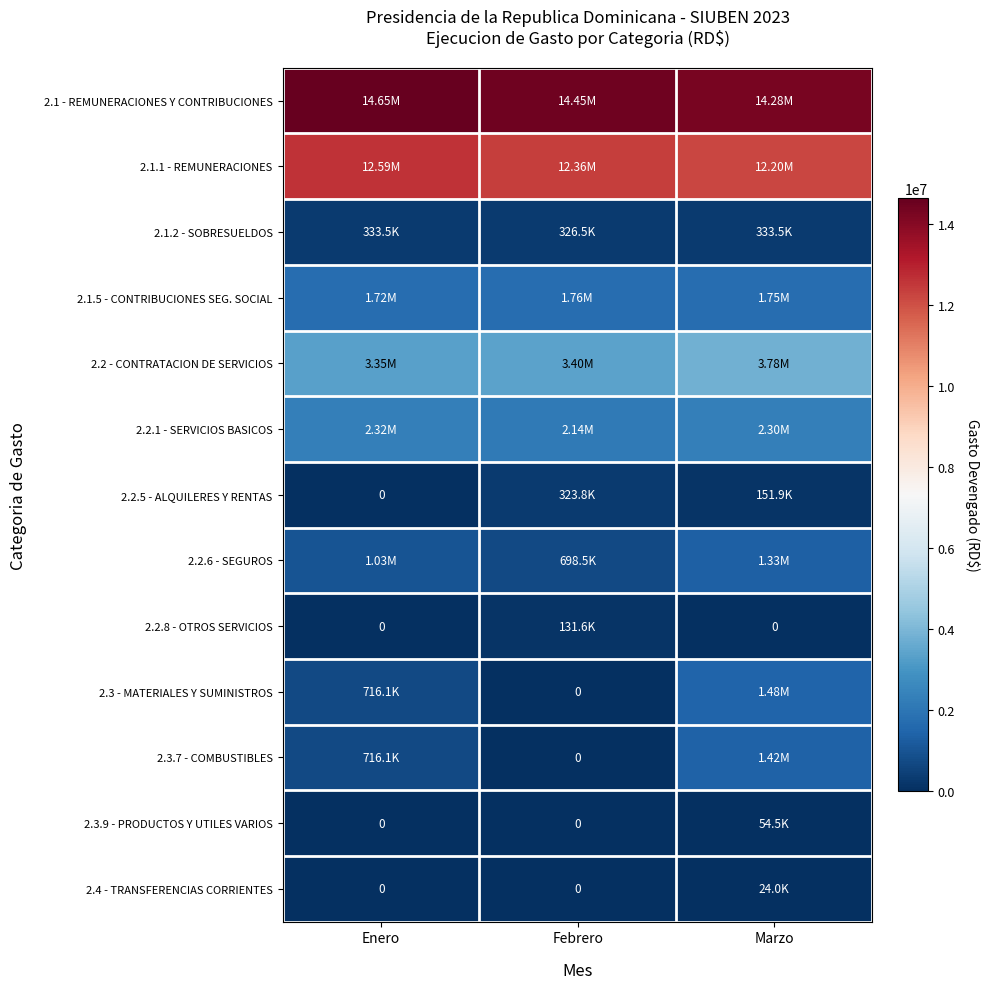

Rank the series by their maximum value, from highest to lowest.

2.1 - REMUNERACIONES Y CONTRIBUCIONES, 2.1.1 - REMUNERACIONES, 2.2 - CONTRATACION DE SERVICIOS, 2.2.1 - SERVICIOS BASICOS, 2.1.5 - CONTRIBUCIONES SEG. SOCIAL, 2.3 - MATERIALES Y SUMINISTROS, 2.3.7 - COMBUSTIBLES, 2.2.6 - SEGUROS, 2.1.2 - SOBRESUELDOS, 2.2.5 - ALQUILERES Y RENTAS, 2.2.8 - OTROS SERVICIOS, 2.3.9 - PRODUCTOS Y UTILES VARIOS, 2.4 - TRANSFERENCIAS CORRIENTES